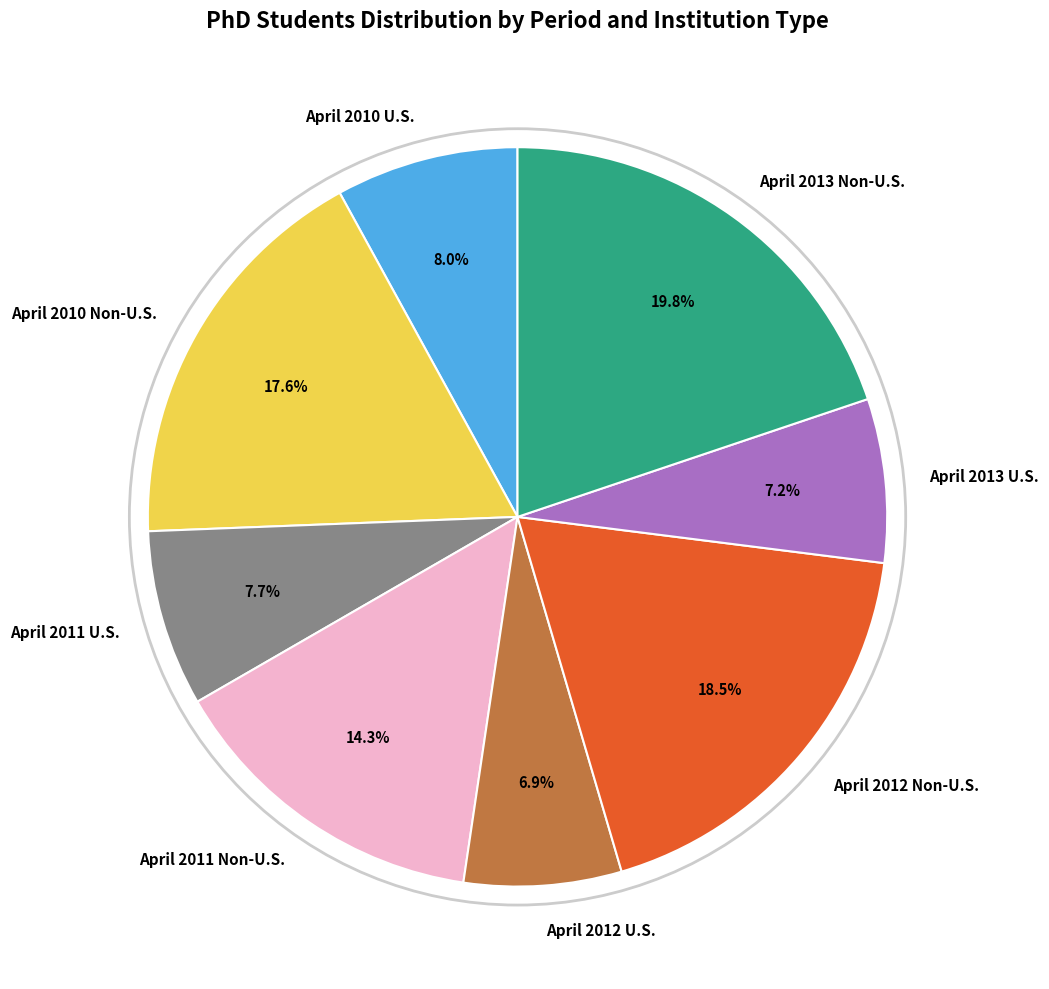

To the nearest percent, what portion does April 2013 Non-U.S. represent?

20%